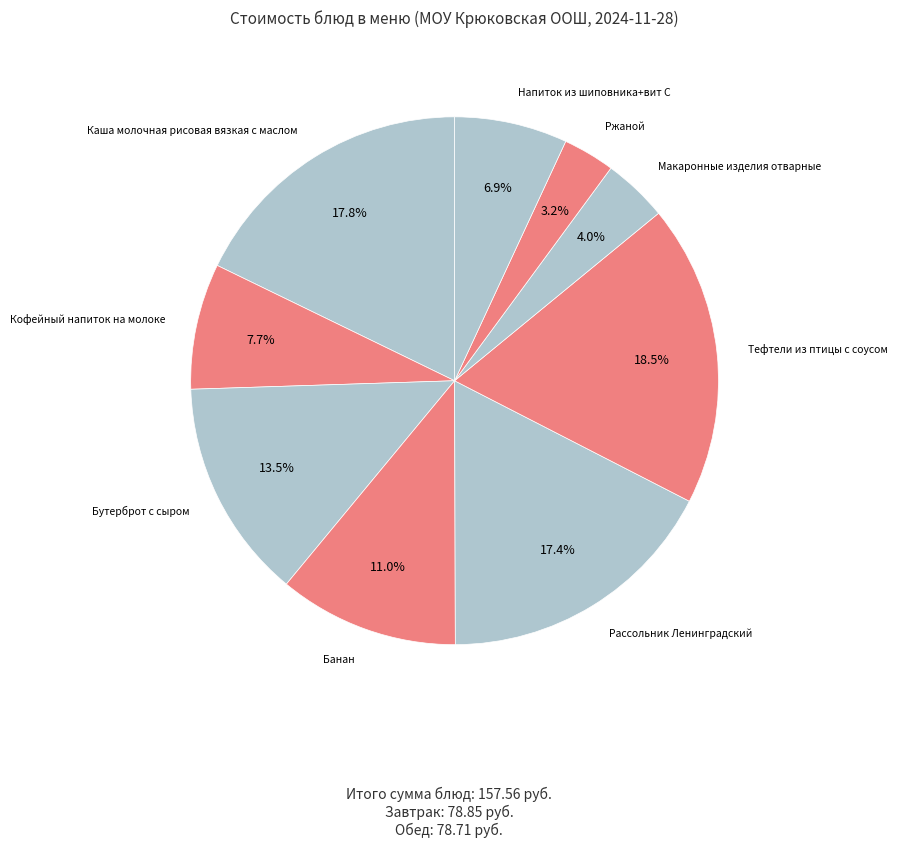

Count the number of slices in the pie.

9